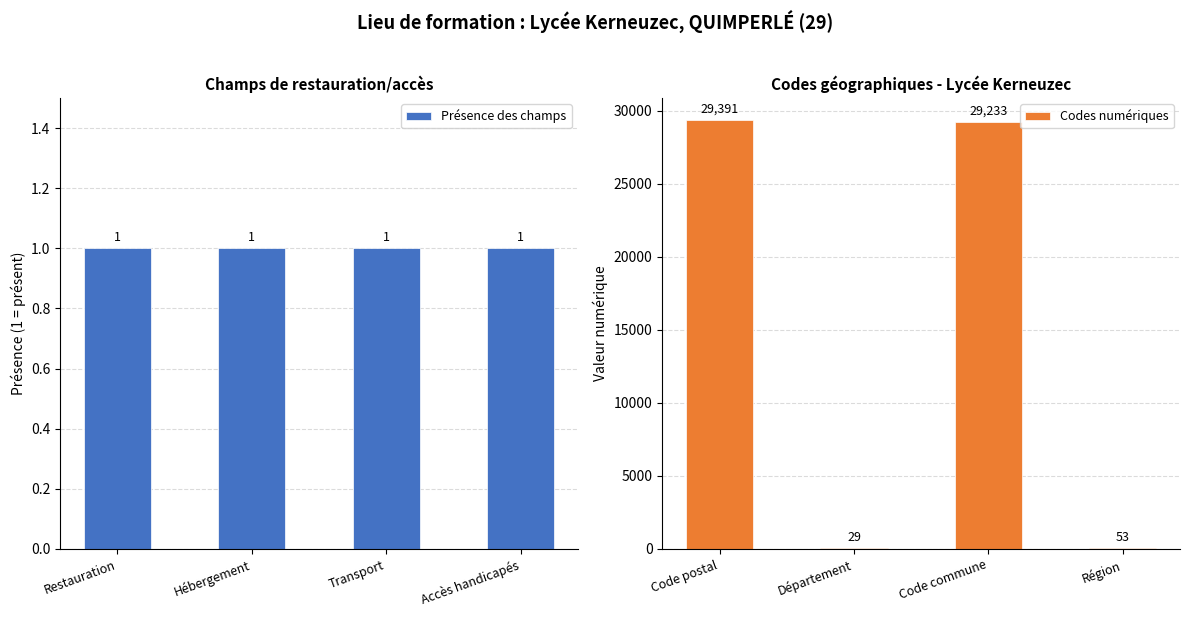

What is the maximum value shown in the chart?

29391